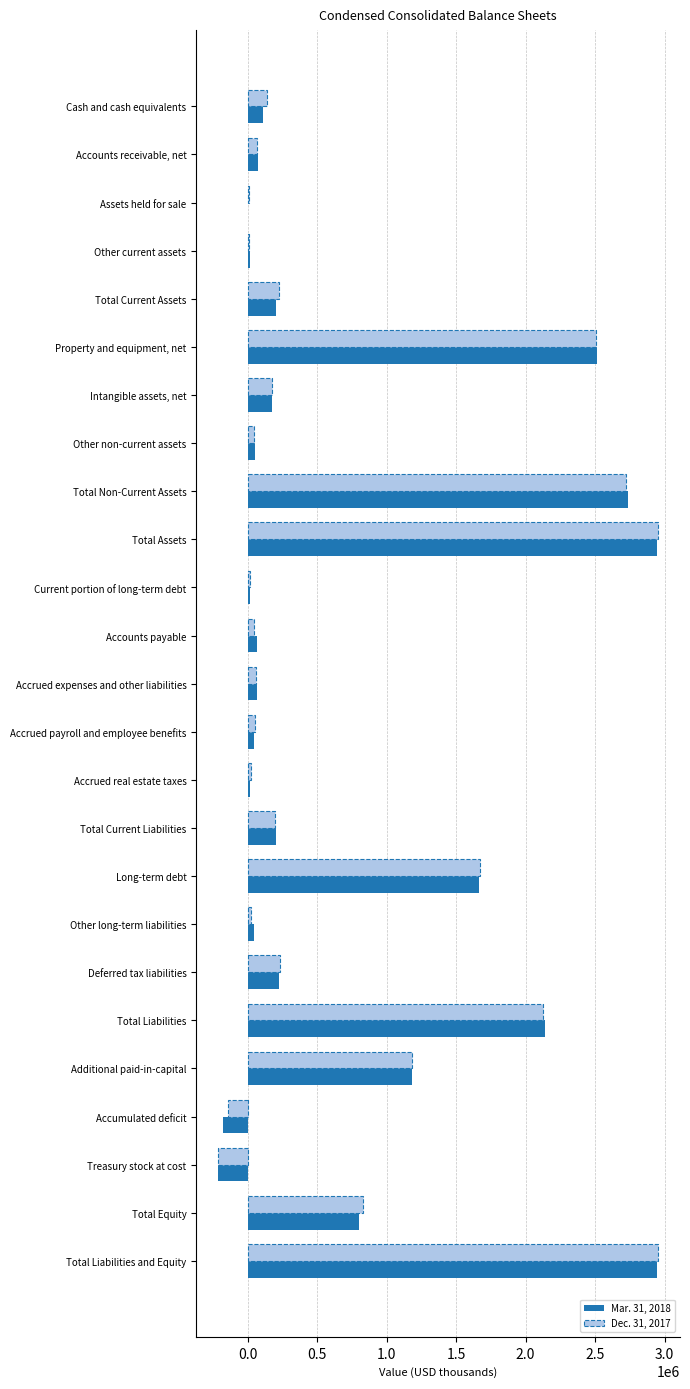

Is the value of Dec. 31, 2017 at Cash and cash equivalents greater than the value of Mar. 31, 2018 at Current portion of long-term debt?

Yes